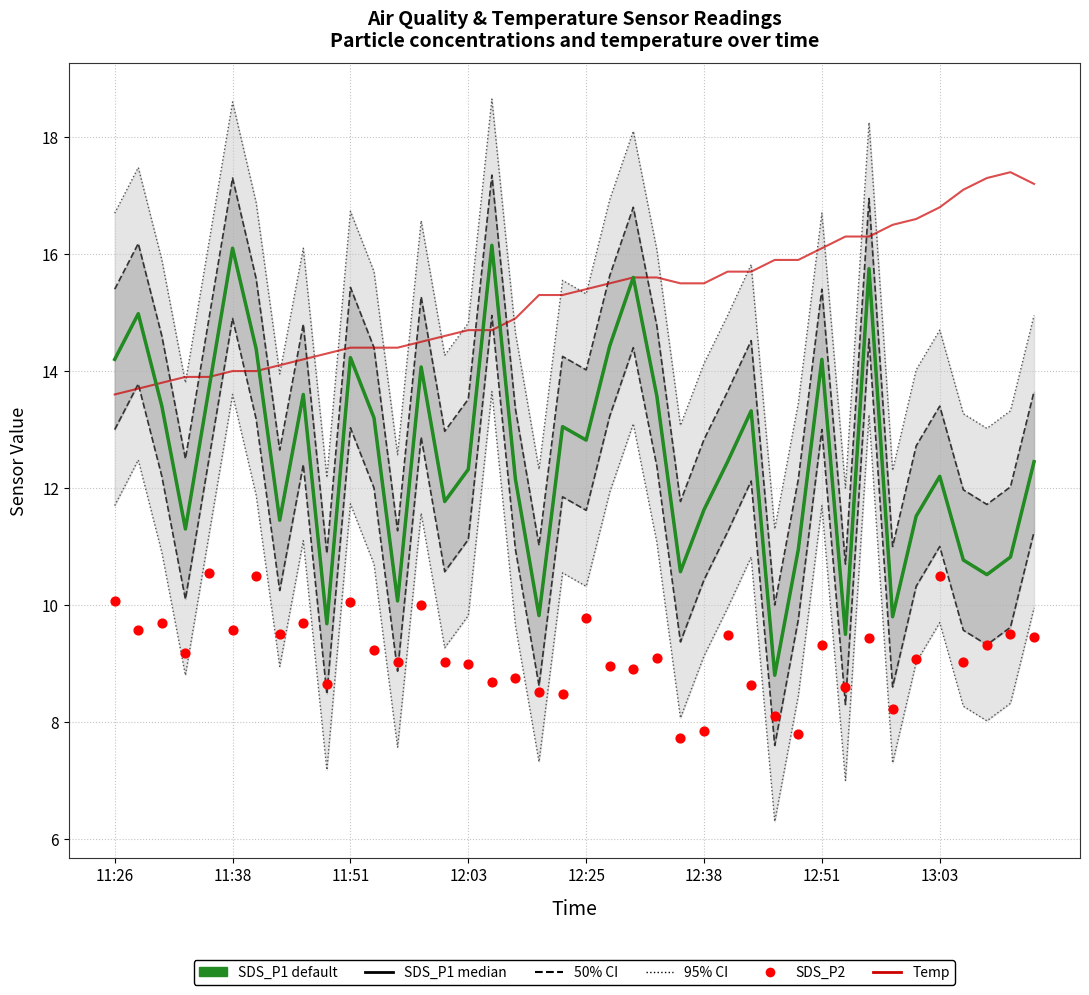

Is the value of Temp at 26 greater than the value of SDS_P1 (default) at 10?

Yes